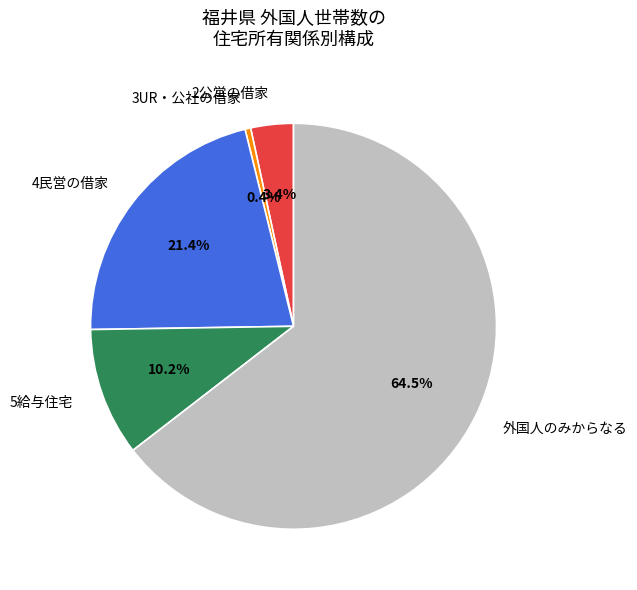

Does 2公営の借家 account for over 50% of the chart?

No